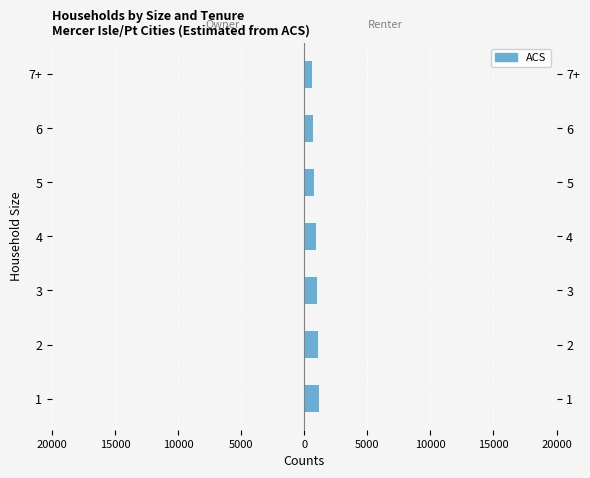

Reading right to left, transcribe all the data shown in this chart.

600	700	800	900	1000	1100	1200